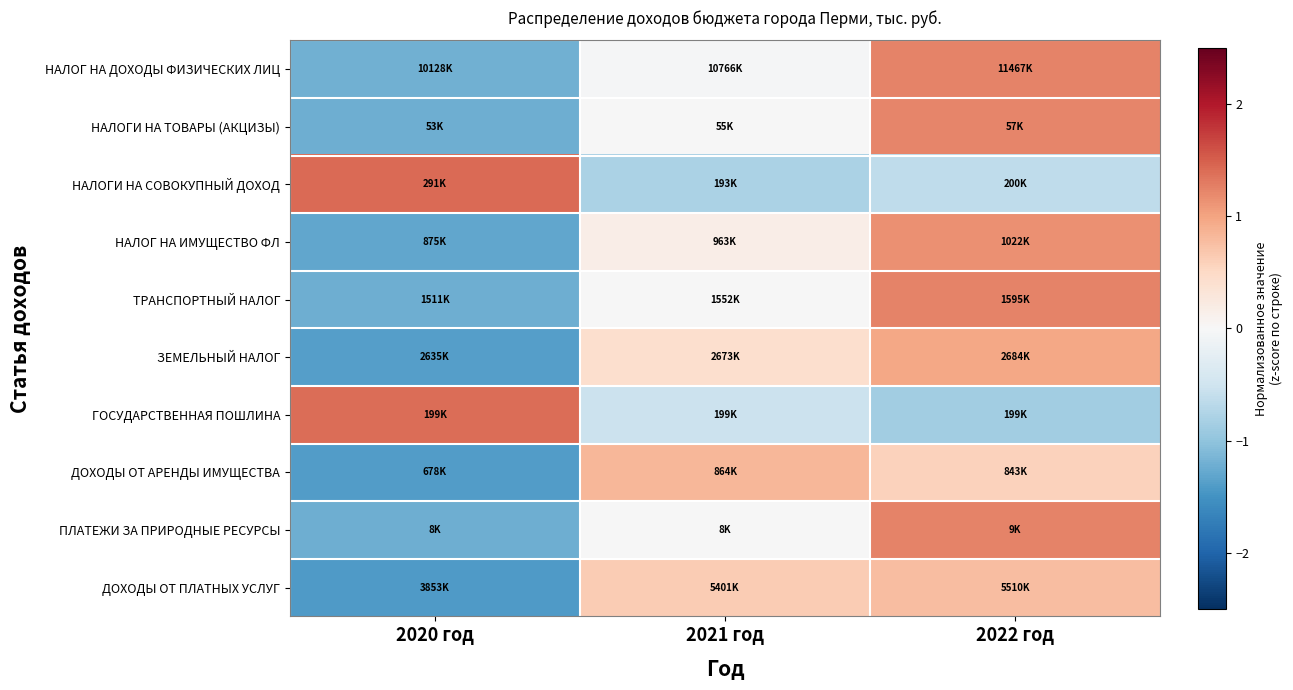

At 2020 год, list the series in order from largest to smallest.

НАЛОГИ НА СОВОКУПНЫЙ ДОХОД, ГОСУДАРСТВЕННАЯ ПОШЛИНА, НАЛОГ НА ДОХОДЫ ФИЗИЧЕСКИХ ЛИЦ, ПЛАТЕЖИ ЗА ПРИРОДНЫЕ РЕСУРСЫ, ТРАНСПОРТНЫЙ НАЛОГ, НАЛОГИ НА ТОВАРЫ (АКЦИЗЫ), НАЛОГ НА ИМУЩЕСТВО ФЛ, ЗЕМЕЛЬНЫЙ НАЛОГ, ДОХОДЫ ОТ АРЕНДЫ ИМУЩЕСТВА, ДОХОДЫ ОТ ПЛАТНЫХ УСЛУГ